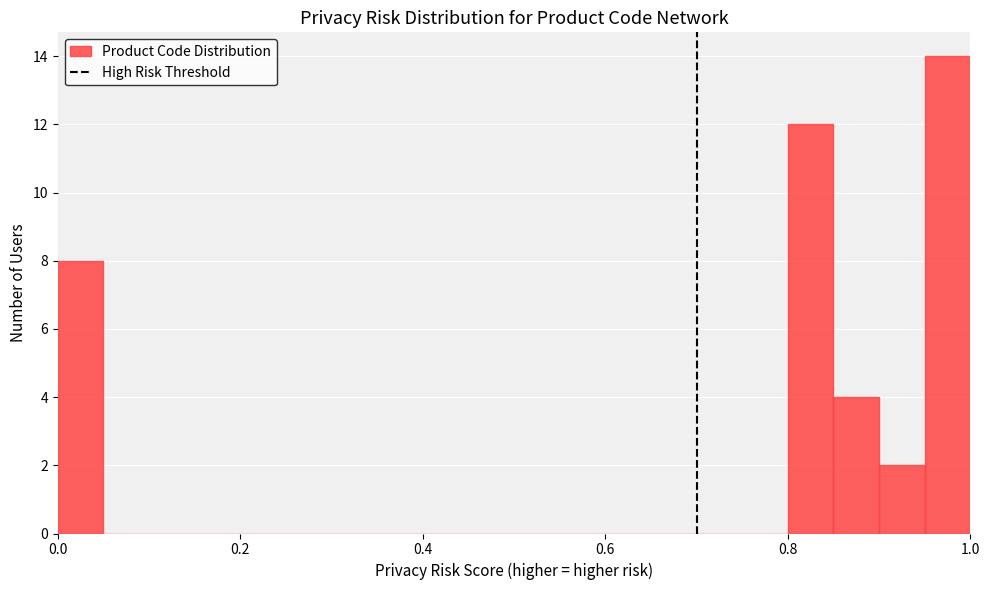

Around what value on the x-axis is the tallest bar? Give the approximate position of its centre, as read against the axis.

0.98